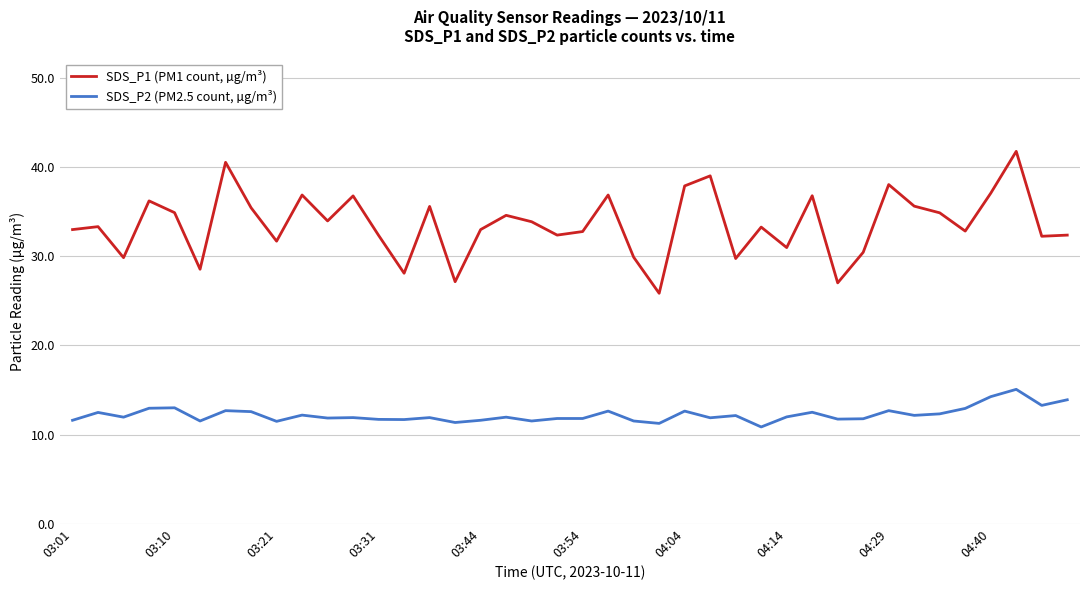

Which series has the largest range (max minus min)?

SDS_P1 (PM1 count, µg/m³)